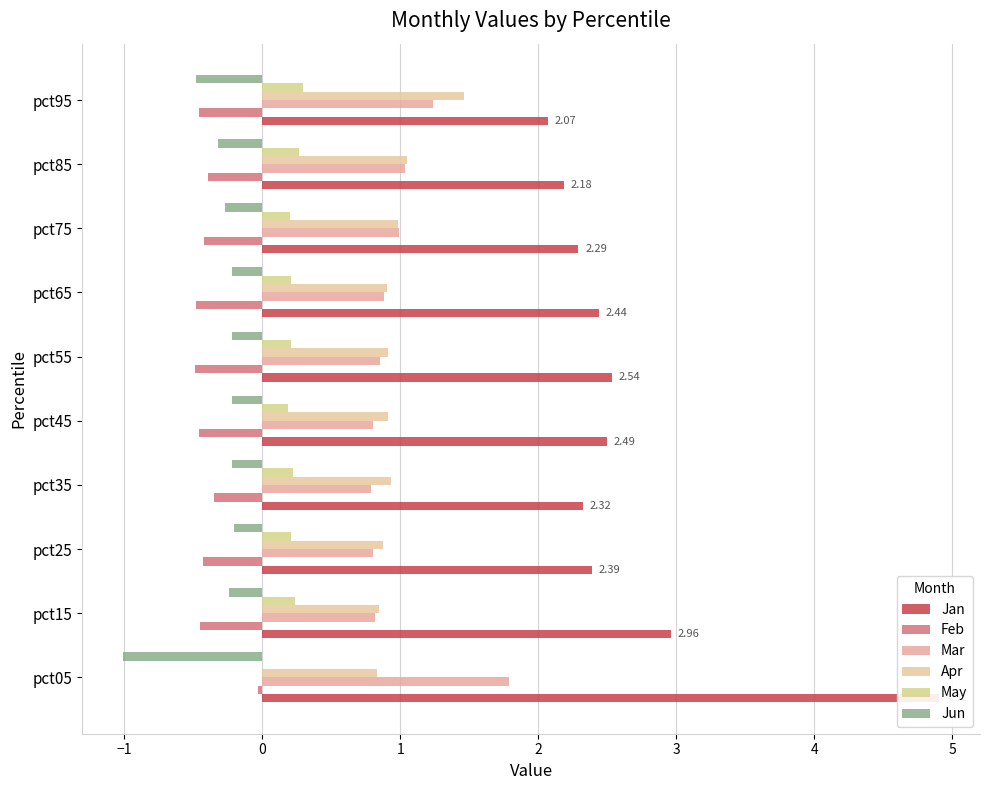

What are all the series names shown in the legend?

Jan, Feb, Mar, Apr, May, Jun